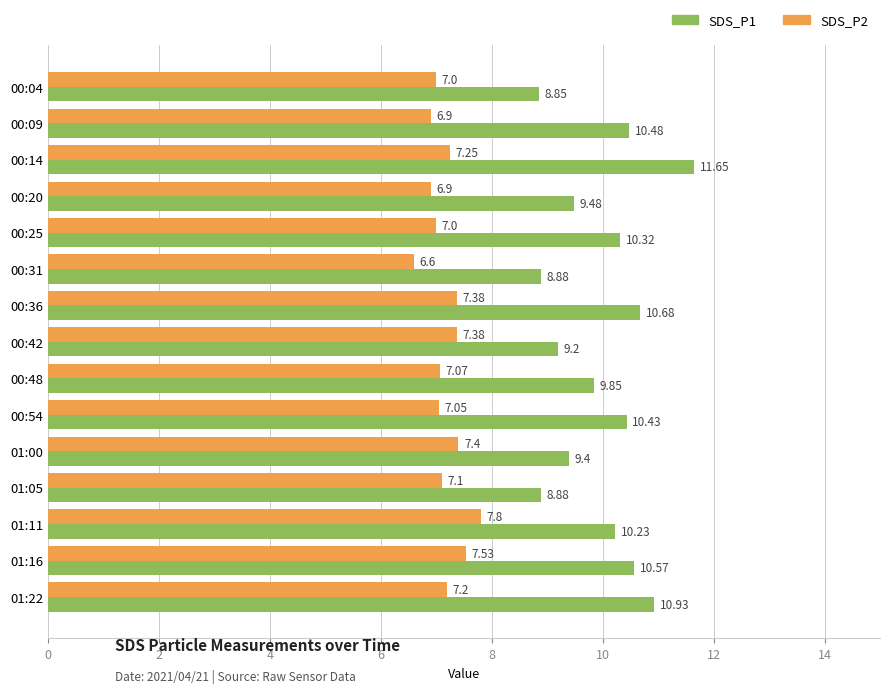

List the series in order of their peak value, lowest first.

SDS_P2, SDS_P1